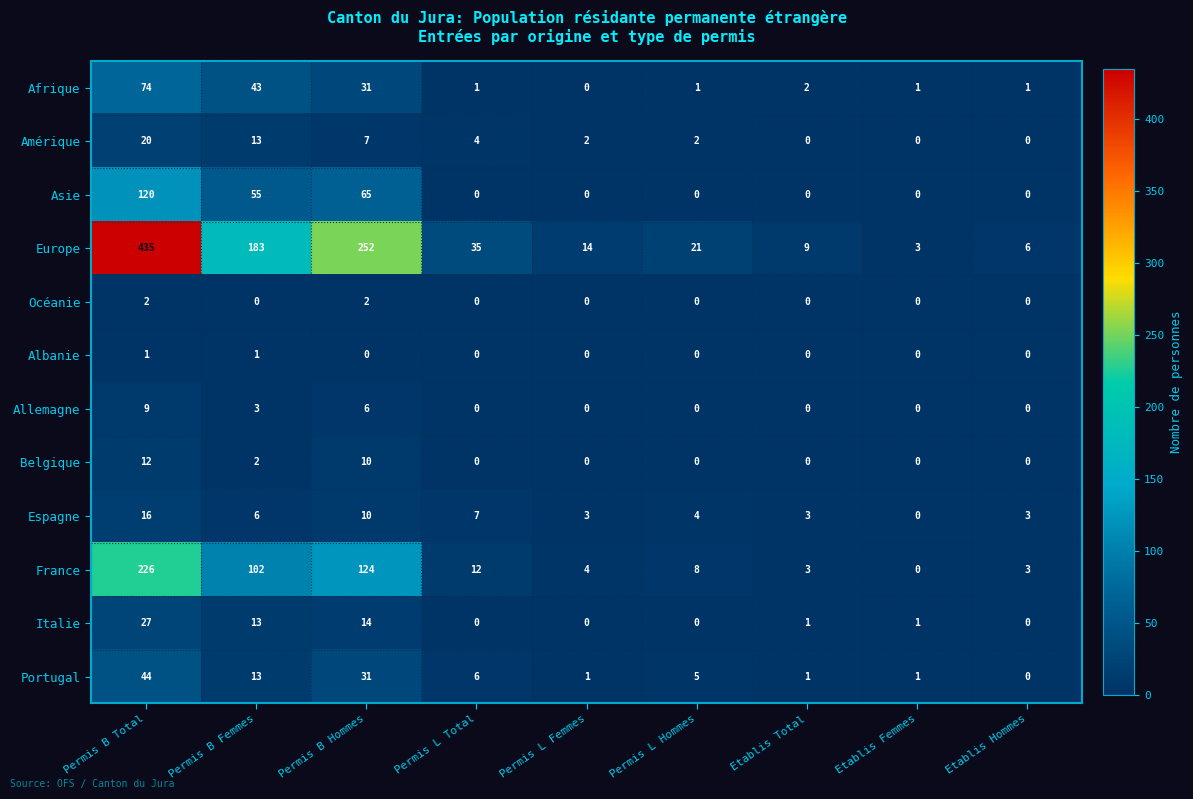

Count the Allemagne values in the range 0 to 3.

7